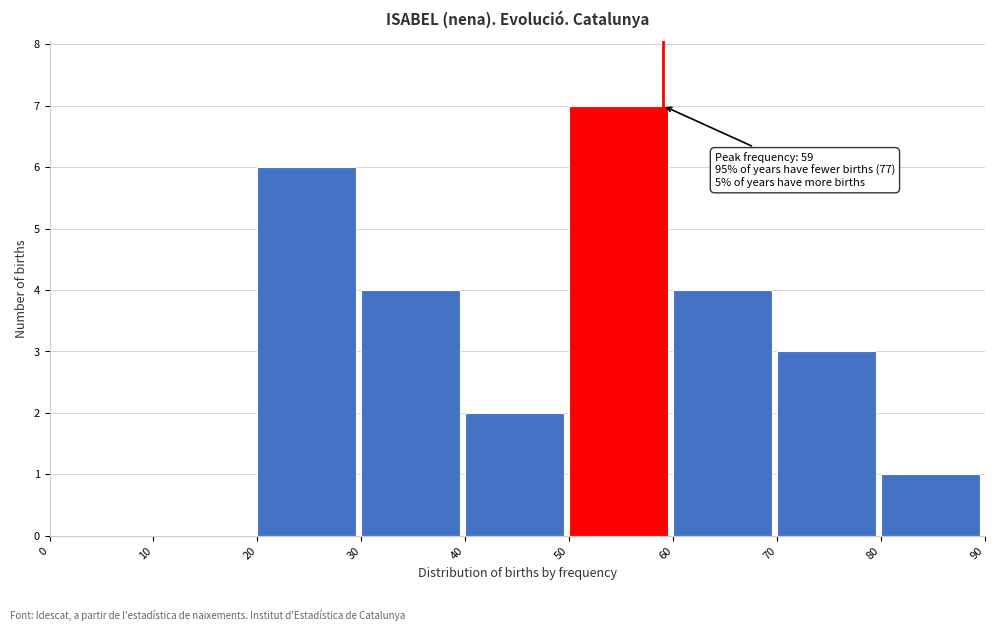

Over which range of the x-axis is the bar tallest?

50 to 60